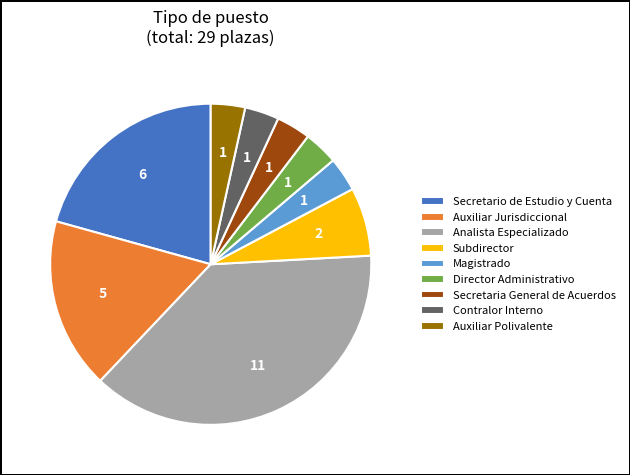

Is there a majority slice in this chart?

No